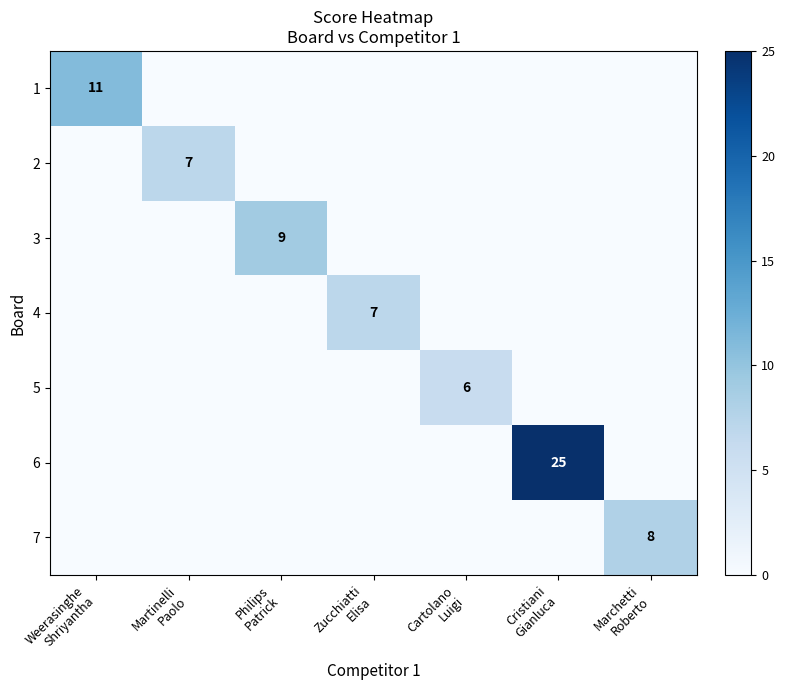

What is the average value of the 4 series?

1